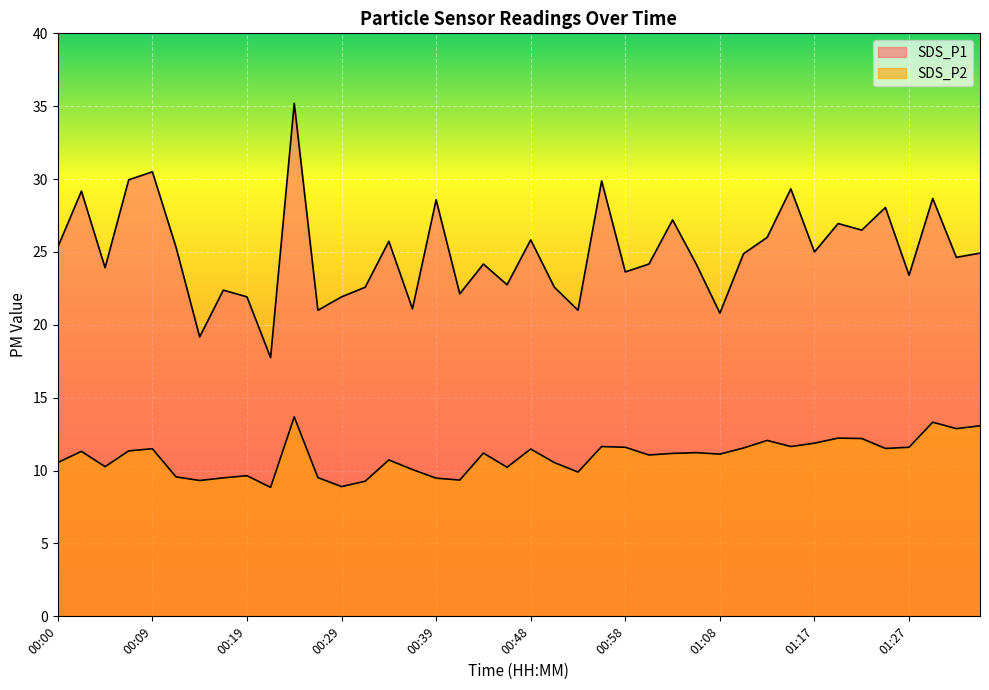

How many lines are shown in the chart?

2